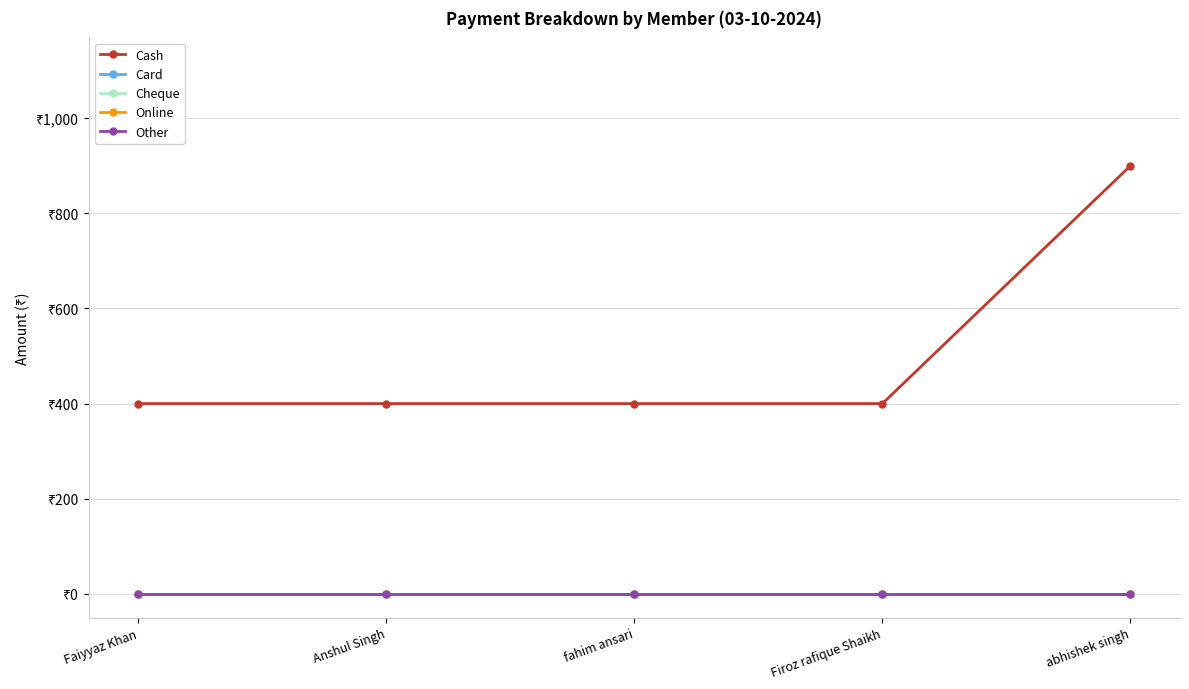

Reading left to right, extract all data points from this chart.

Cash: Faiyyaz Khan=400	Anshul Singh=400	fahim ansari=400	Firoz rafique Shaikh=400	abhishek singh=900
Card: Faiyyaz Khan=0	Anshul Singh=0	fahim ansari=0	Firoz rafique Shaikh=0	abhishek singh=0
Cheque: Faiyyaz Khan=0	Anshul Singh=0	fahim ansari=0	Firoz rafique Shaikh=0	abhishek singh=0
Online: Faiyyaz Khan=0	Anshul Singh=0	fahim ansari=0	Firoz rafique Shaikh=0	abhishek singh=0
Other: Faiyyaz Khan=0	Anshul Singh=0	fahim ansari=0	Firoz rafique Shaikh=0	abhishek singh=0